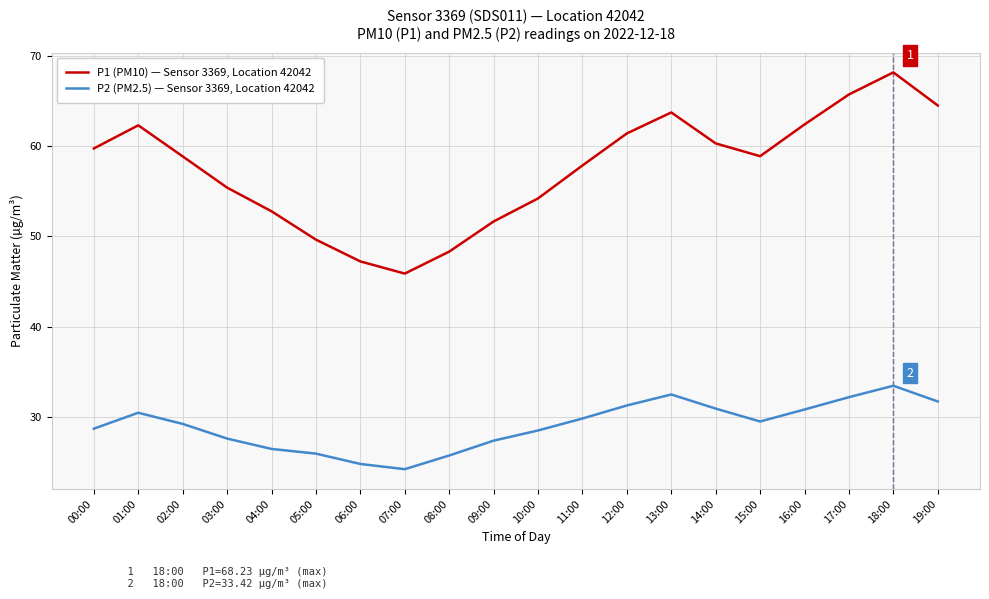

At which label does P1 (PM10) — Sensor 3369, Location 42042 first exceed 58?

00:00